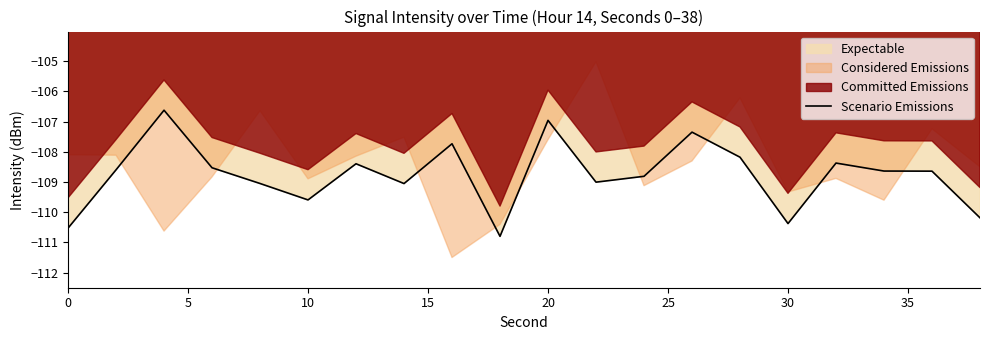

True or false: Scenario Emissions has a value of -51.2 at 0.

False